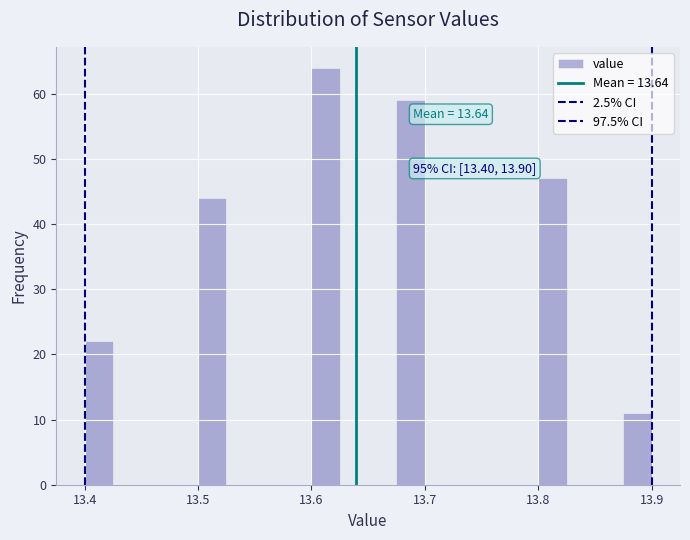

Around what value on the x-axis is the tallest bar? Give the approximate position of its centre, as read against the axis.

13.61